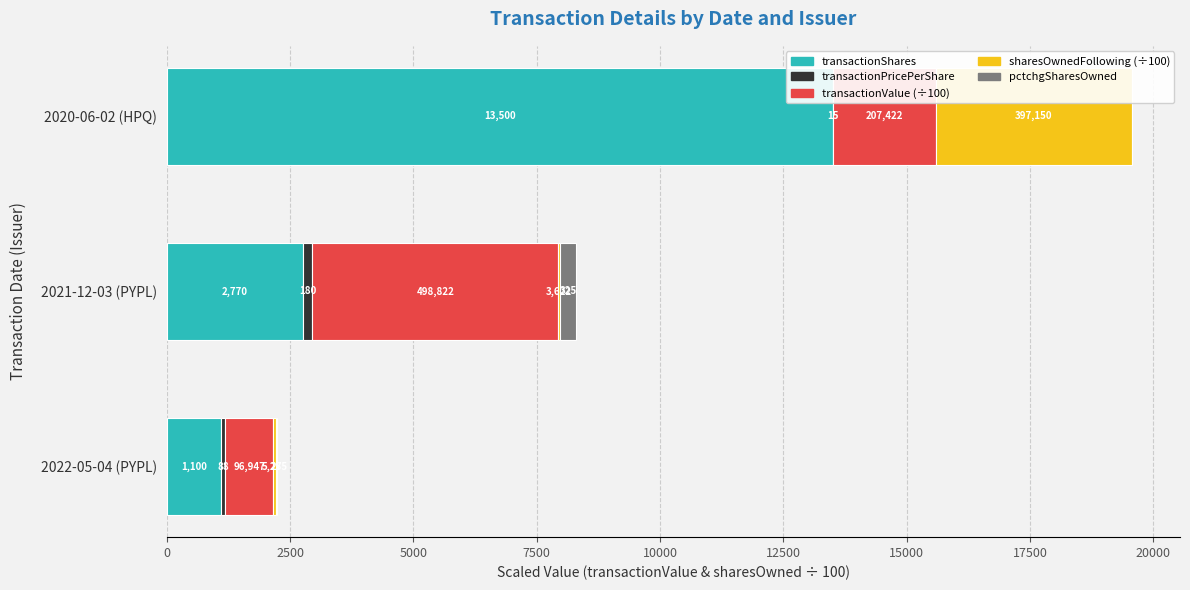

At which category is the sum across all series the highest?

2020-06-02 (HPQ)